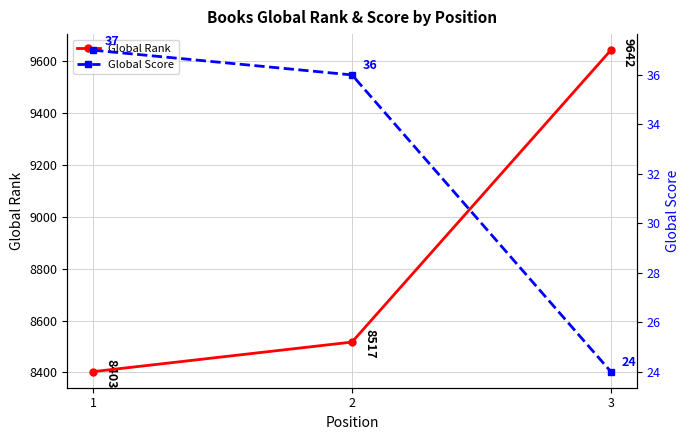

What is the minimum value for Global Score?

24